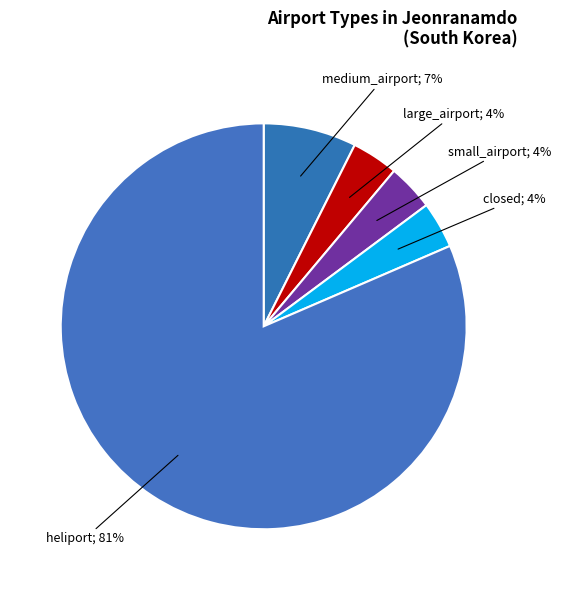

Which slice is the smallest?

large_airport